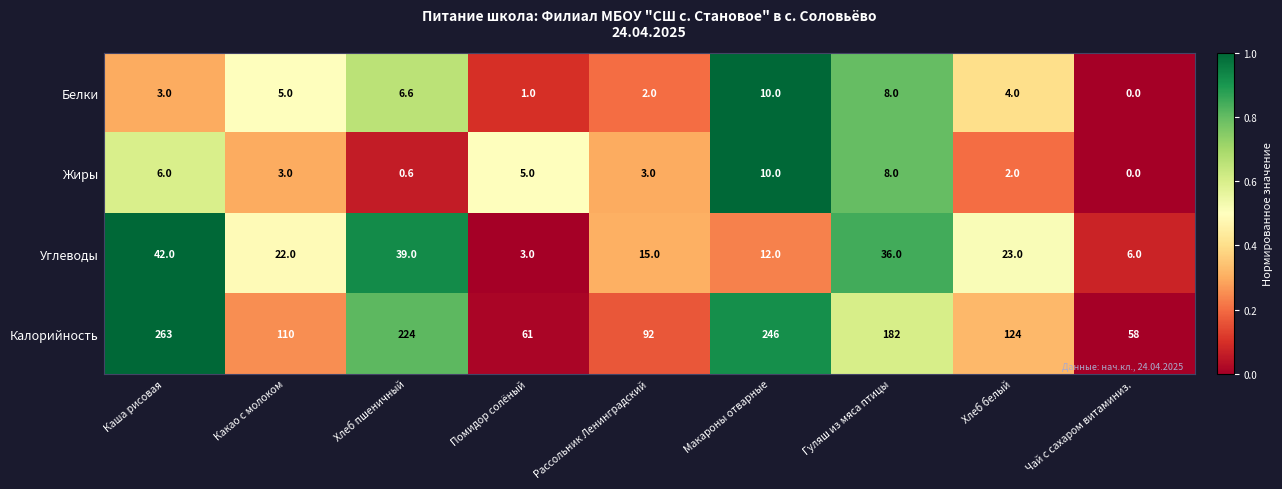

Rank the series at Помидор солёный from lowest to highest value.

Белки, Углеводы, Жиры, Калорийность